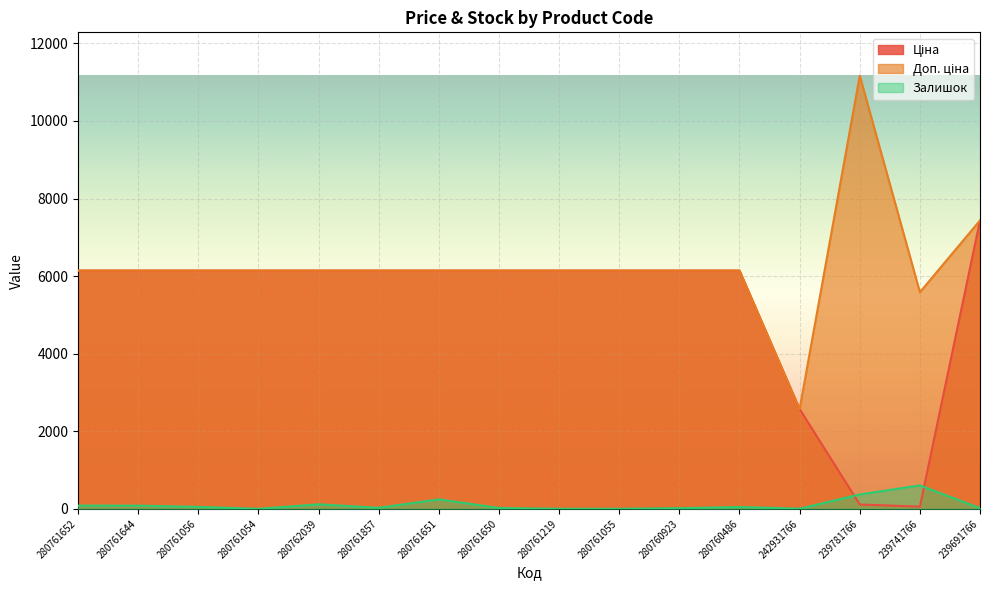

Reading left to right, list all the values displayed in this chart.

Ціна: 280761652=6143.2	280761644=6143.2	280761056=6143.2	280761054=6143.2	280762039=6143.2	280761857=6143.2	280761651=6143.2	280761650=6143.2	280761219=6143.2	280761055=6143.2	280760923=6143.2	280760486=6143.2	242931766=2572.0	239781766=111.7	239741766=55.9	239691766=7436.2
Доп. ціна: 280761652=6143.2	280761644=6143.2	280761056=6143.2	280761054=6143.2	280762039=6143.2	280761857=6143.2	280761651=6143.2	280761650=6143.2	280761219=6143.2	280761055=6143.2	280760923=6143.2	280760486=6143.2	242931766=2572.0	239781766=11169.0	239741766=5585.0	239691766=7436.2
Залишок: 280761652=83.0	280761644=81.0	280761056=50.0	280761054=0.0	280762039=116.0	280761857=26.0	280761651=244.0	280761650=21.0	280761219=0.0	280761055=0.0	280760923=16.0	280760486=47.0	242931766=3.0	239781766=370.0	239741766=604.0	239691766=17.0